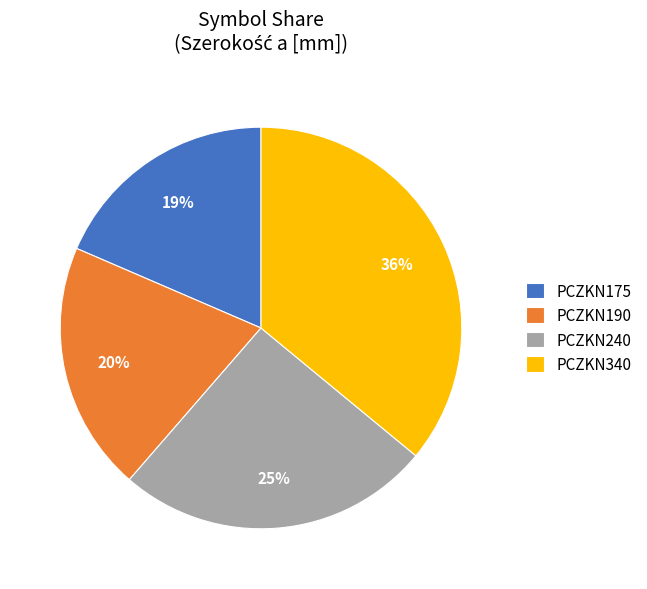

Which category has the smallest portion of the pie?

PCZKN175